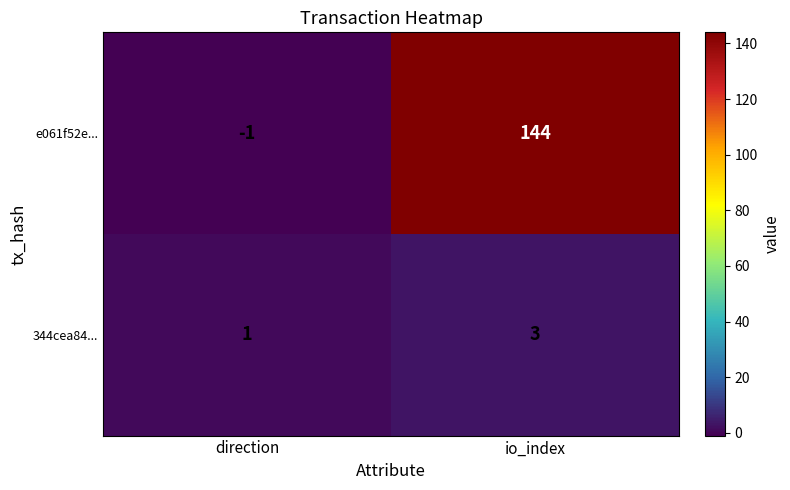

Reading left to right, list all the values displayed in this chart.

e061f52e...: -1	144
344cea84...: 1	3